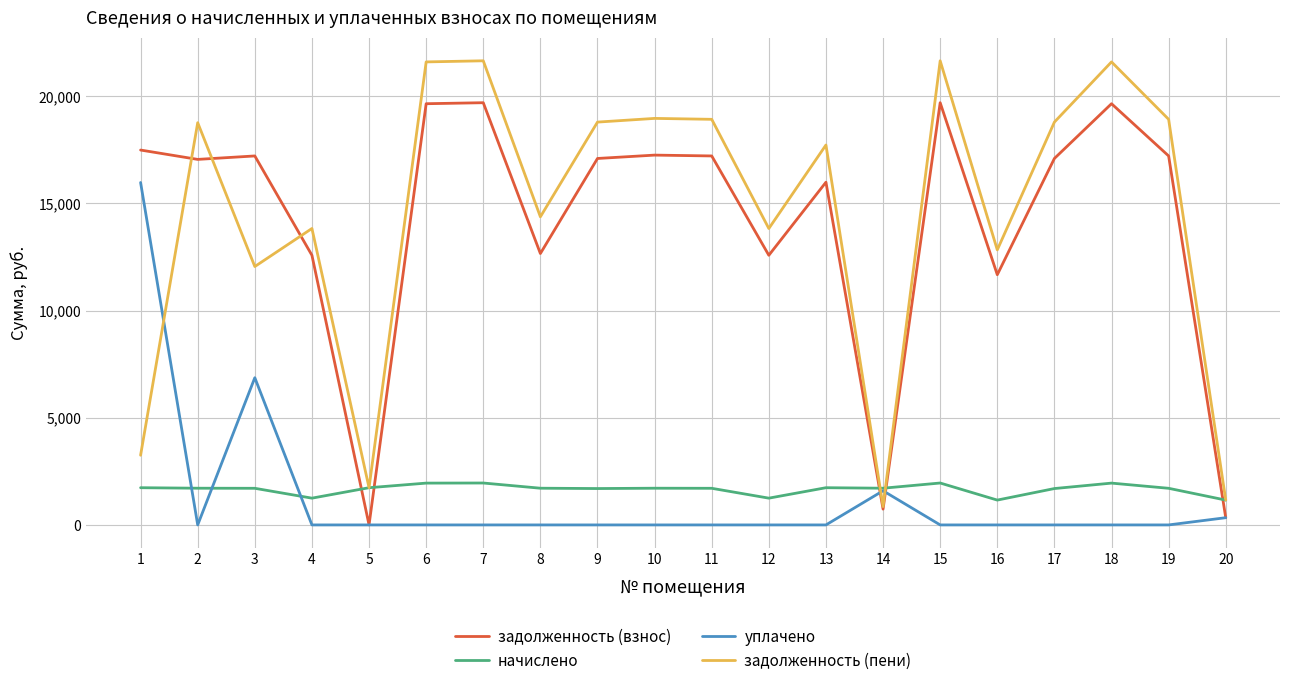

The начислено series shows 3174.3 at 18. True or false?

False